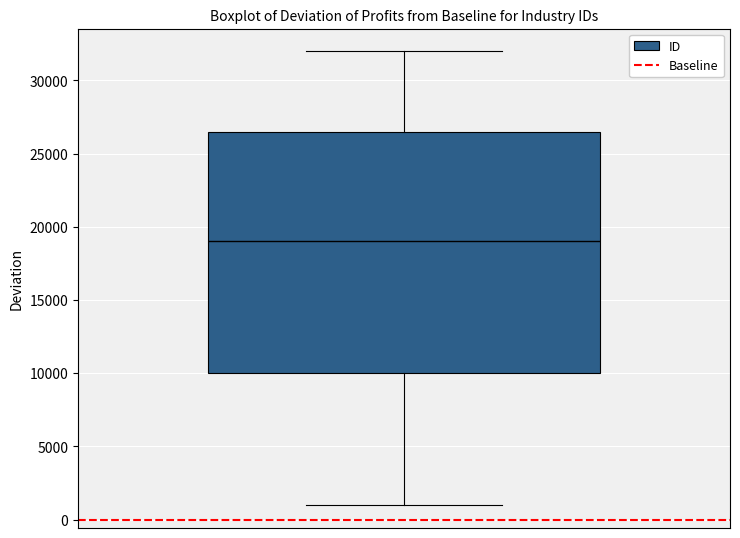

Where does the median line of the box sit on the y-axis? The values are not printed on the chart, so give them approximately, as read against the axis.

19000